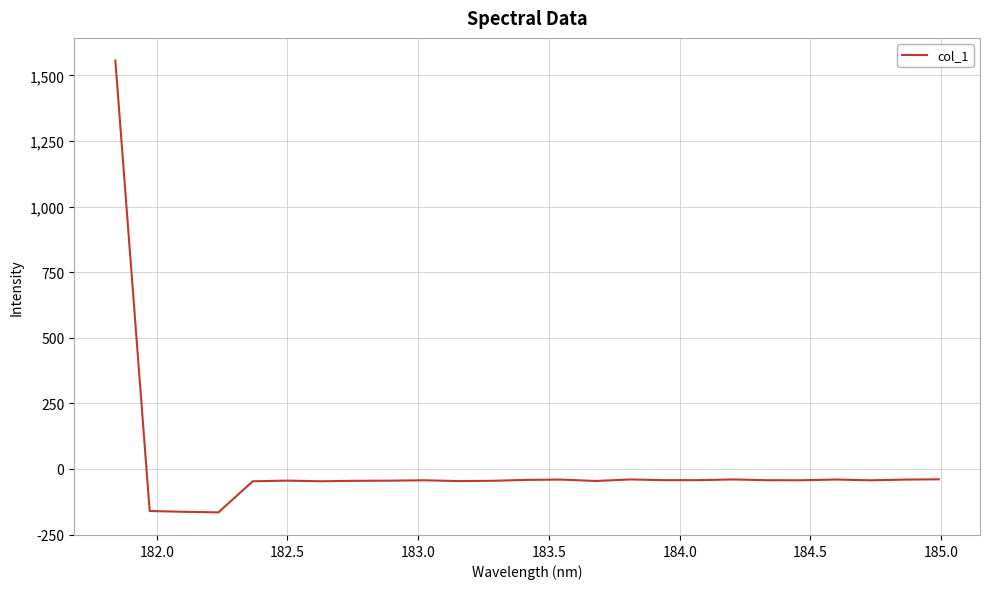

What is the difference between the maximum and minimum values?

1722.7